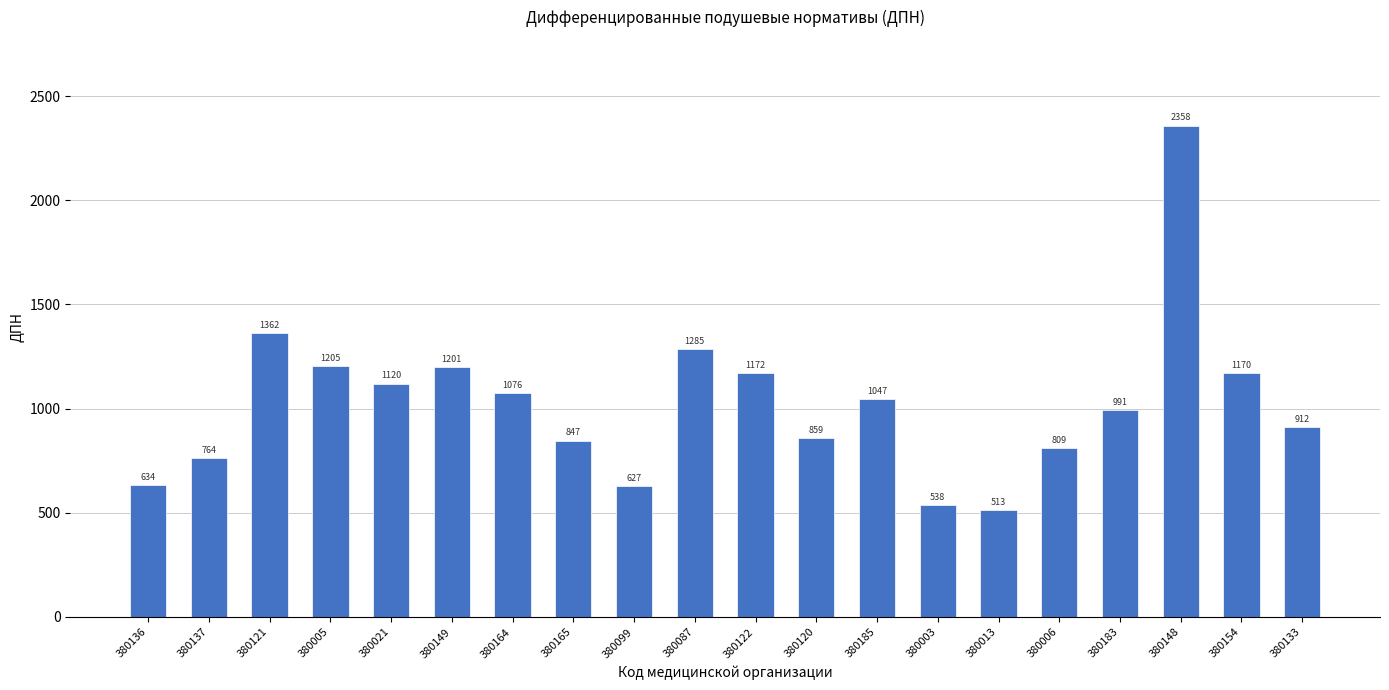

What is the approximate value at 380006?

808.5